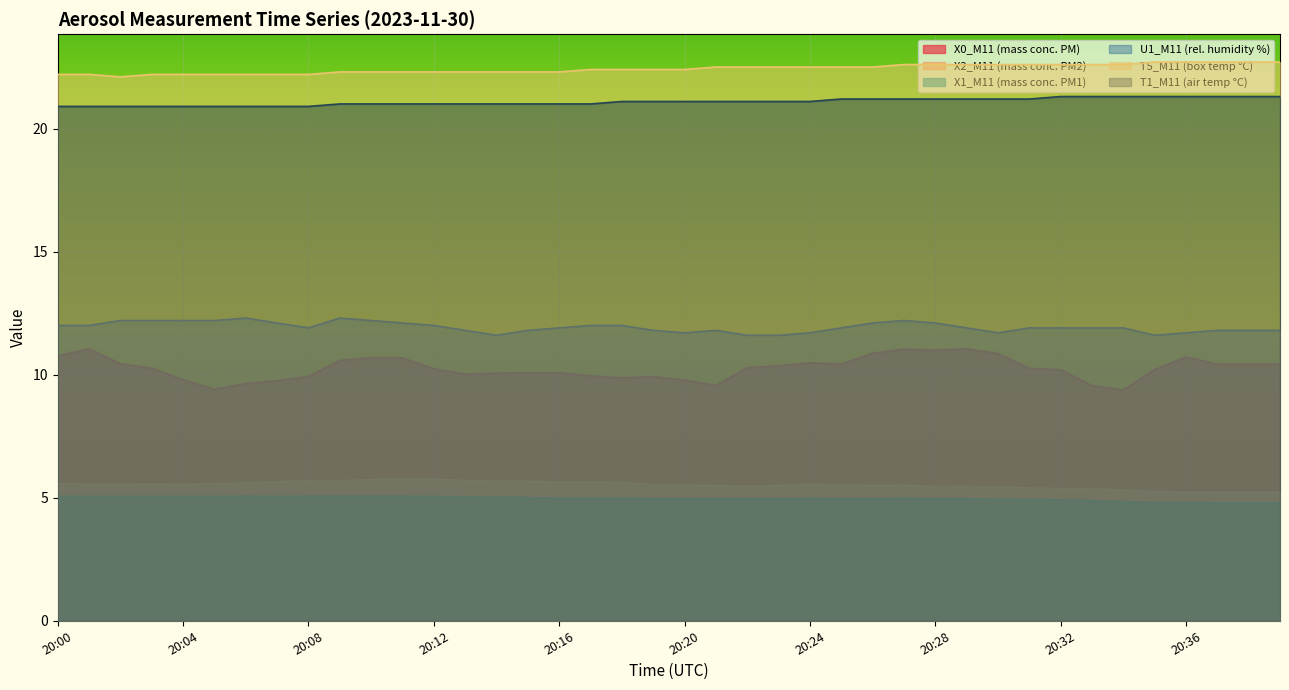

What is the maximum value shown in the chart?

22.7